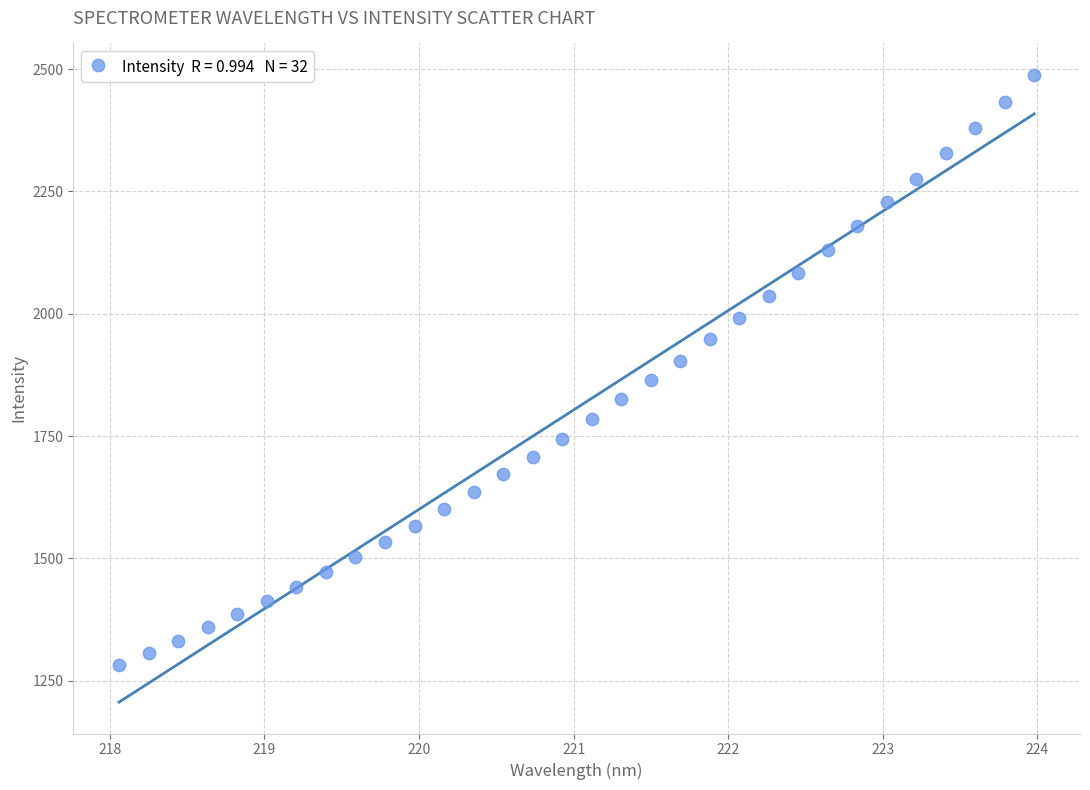

What is the range of Y values (max minus min)?

1205.5